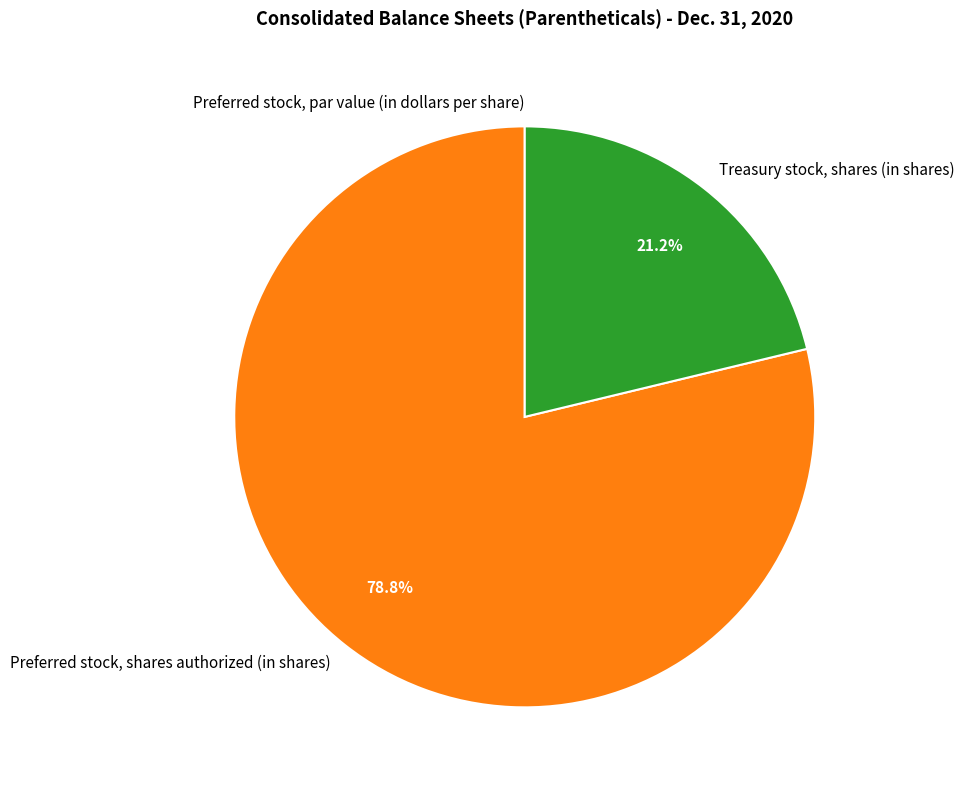

Between Treasury stock, shares (in shares) and Preferred stock, shares authorized (in shares), which is larger?

Preferred stock, shares authorized (in shares)